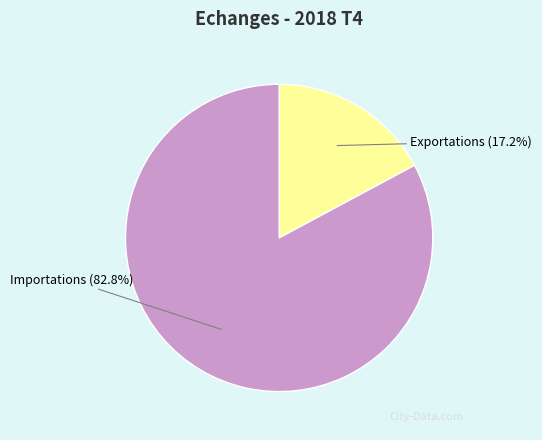

Rank the categories by value from highest to lowest.

Importations, Exportations